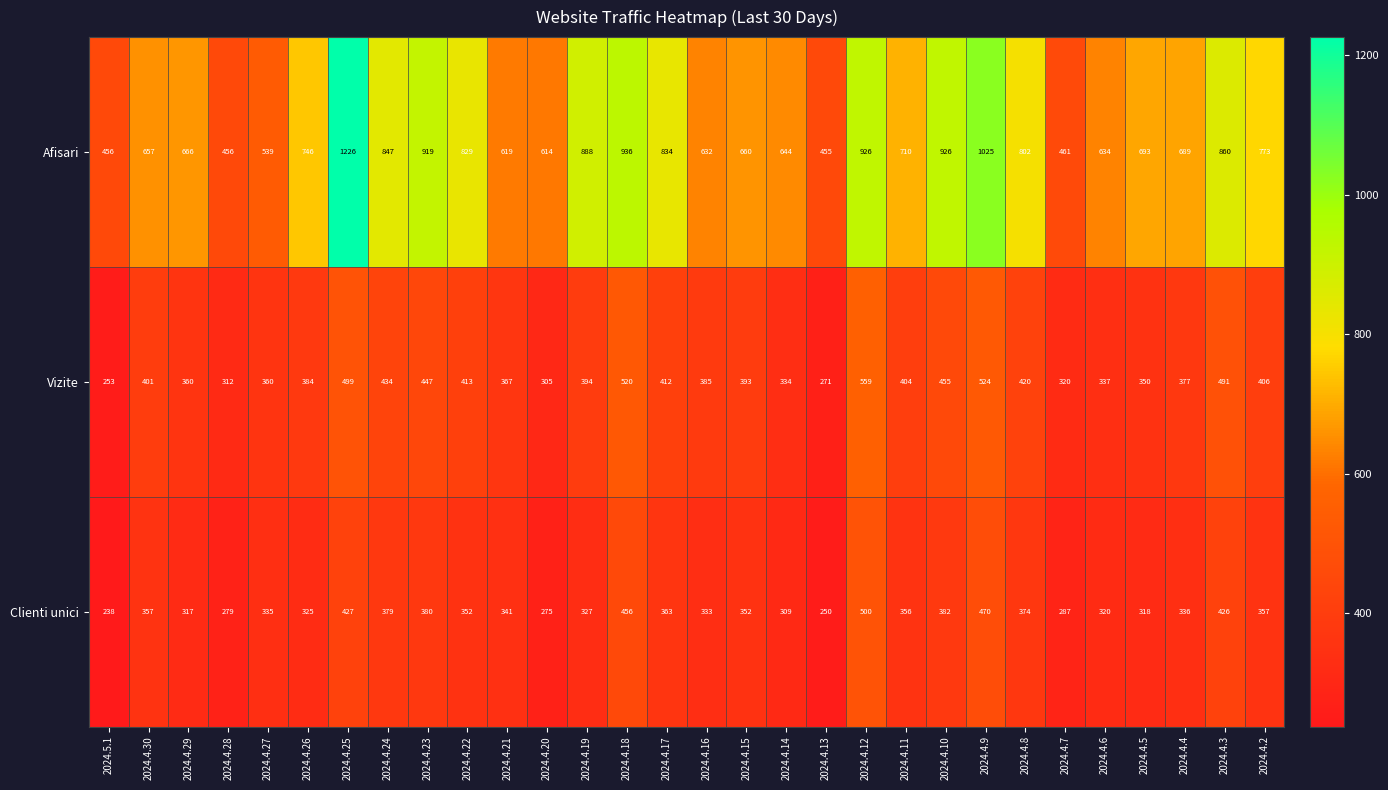

What value does the Vizite series have at 2024.4.17, to the nearest 5?

410